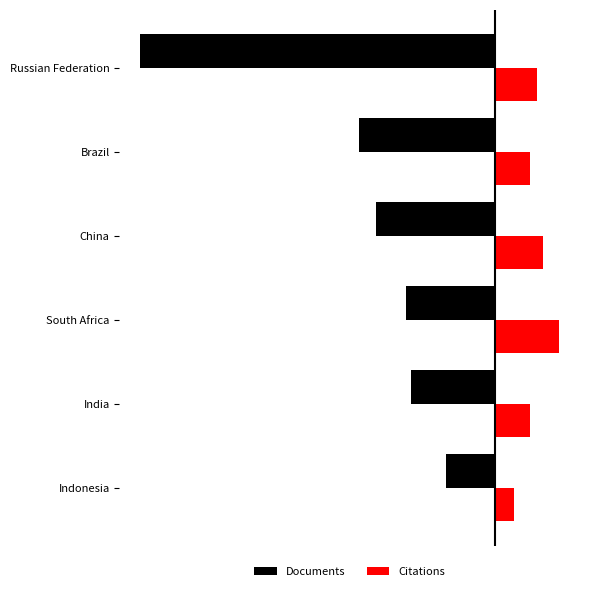

What are all the series names shown in the legend?

Documents, Citations